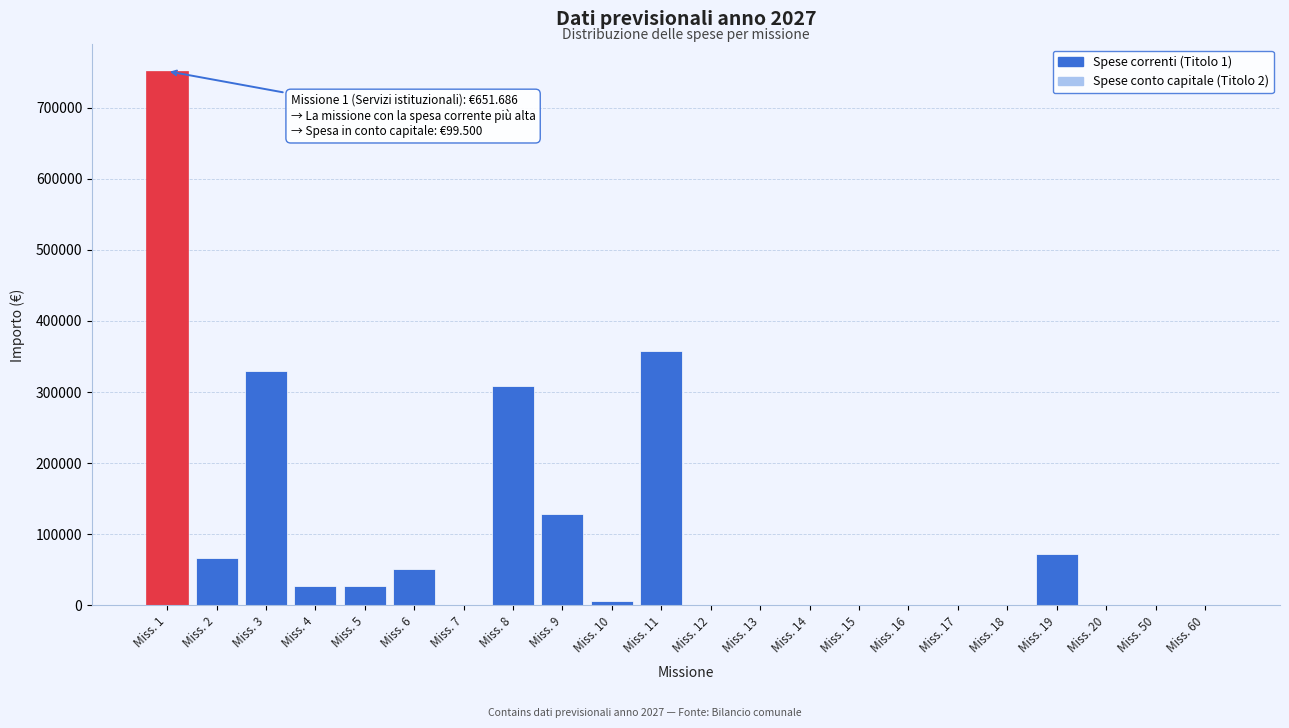

What is the change in value from Miss. 17 to Miss. 19?

+72194.6